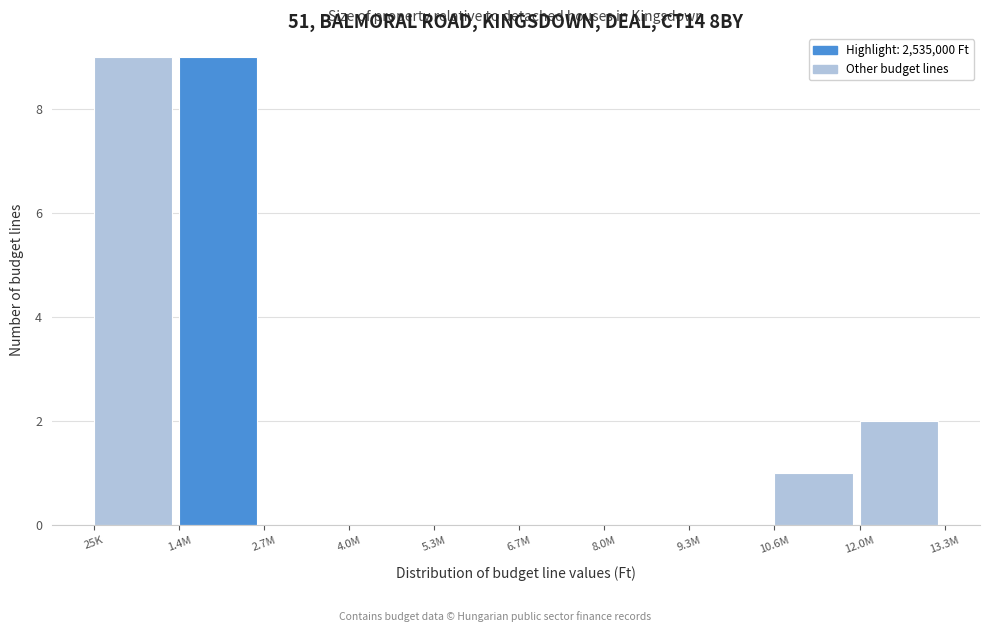

Reading left to right, list all the values displayed in this chart.

25K=9	1.4M=9	2.7M=0	4.0M=0	5.3M=0	6.7M=0	8.0M=0	9.3M=0	10.6M=1	12.0M=2